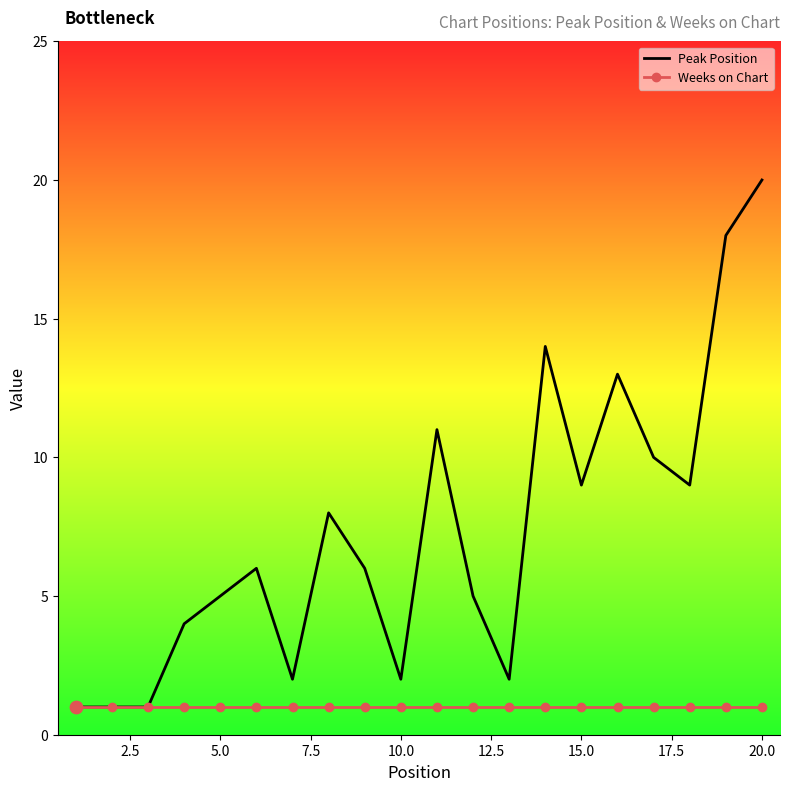

What are all the series names shown in the legend?

Peak Position, Weeks on Chart